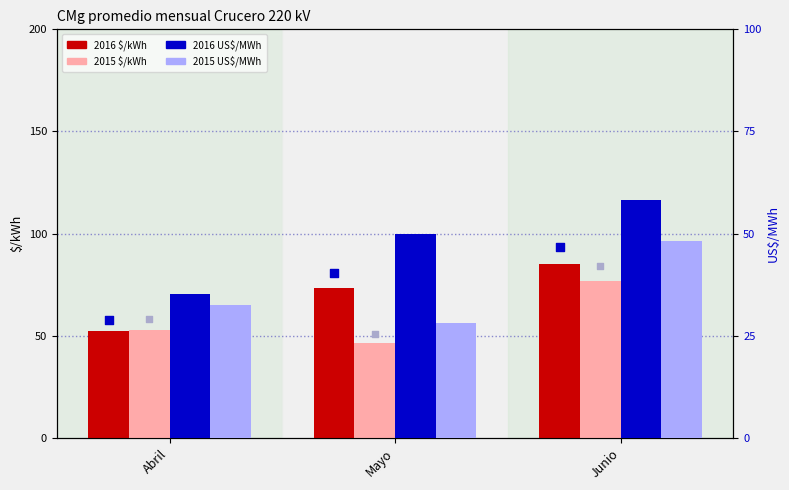

At how many categories does at least one series exceed 29?

3